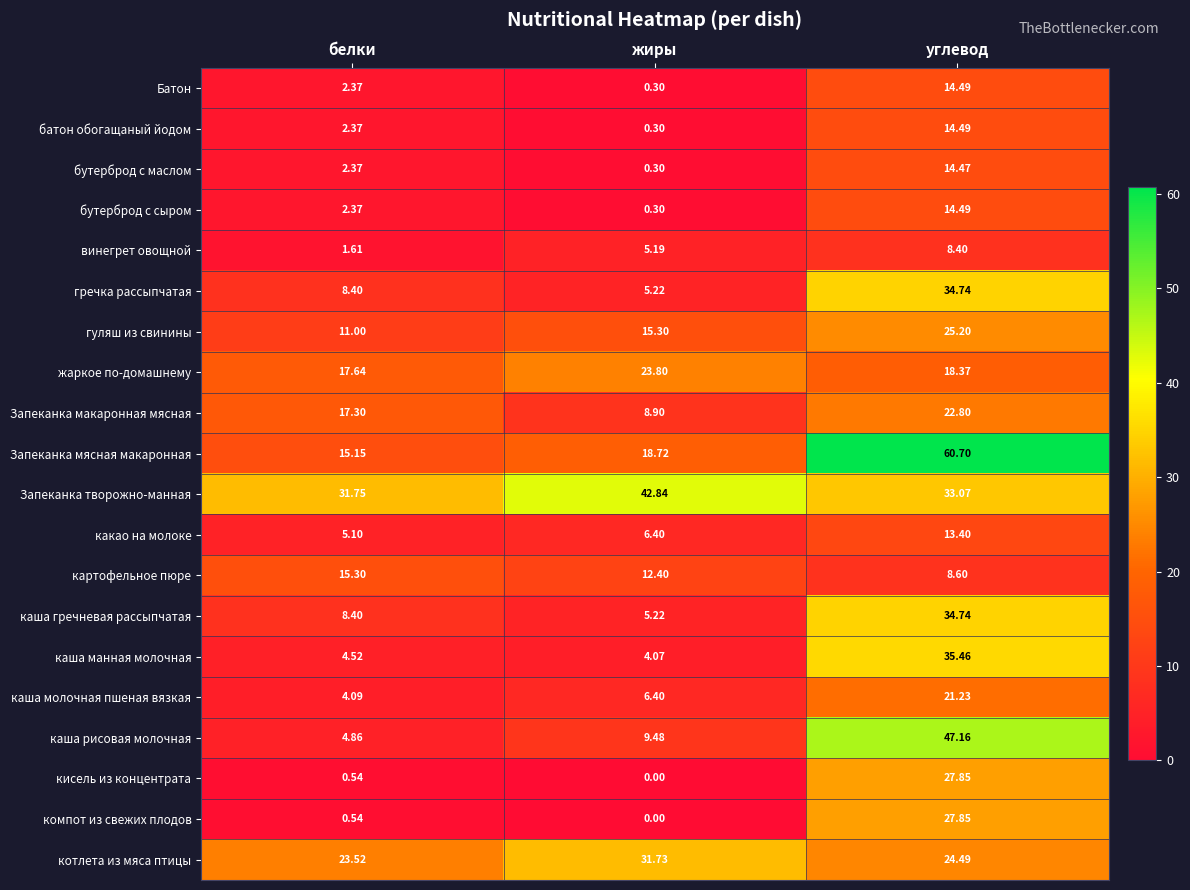

At which category is the sum across all series the highest?

углевод